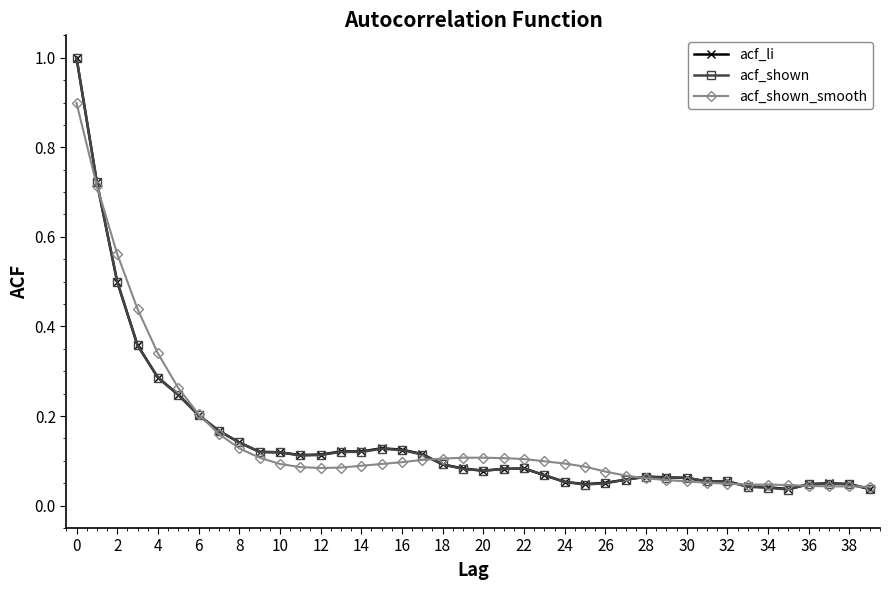

At how many categories does at least one series exceed 0?

40